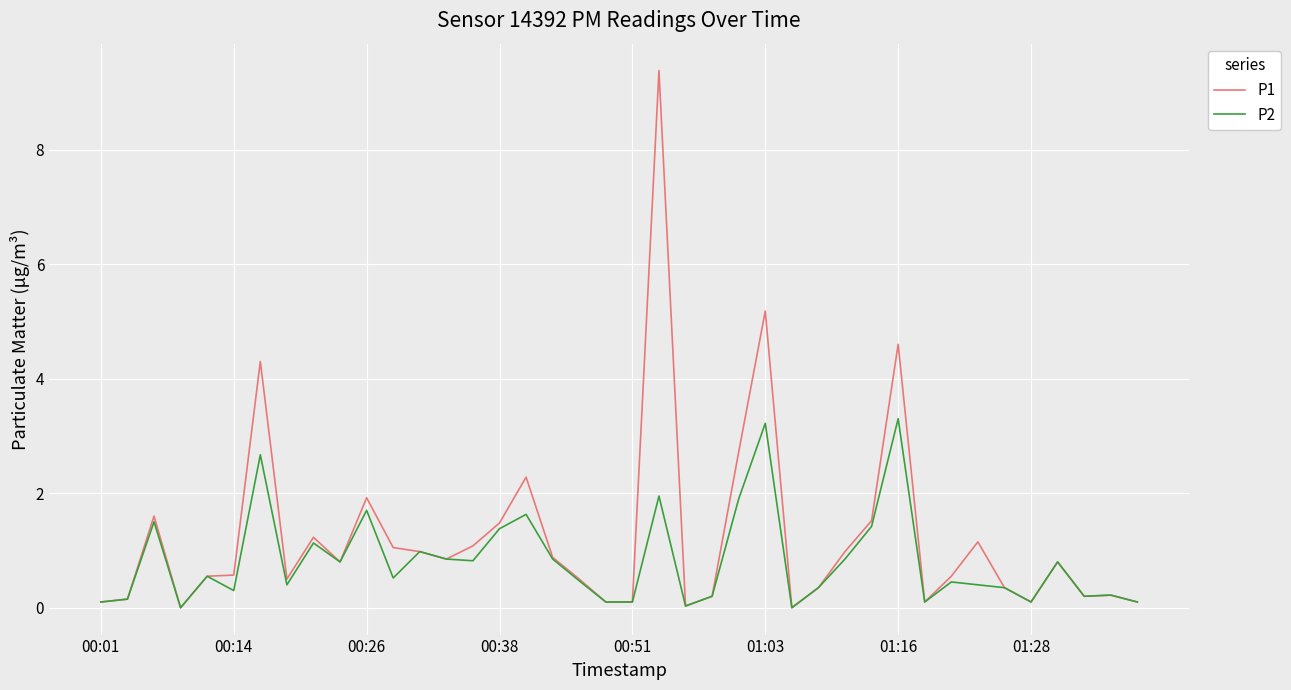

What is the greatest value displayed?

9.4